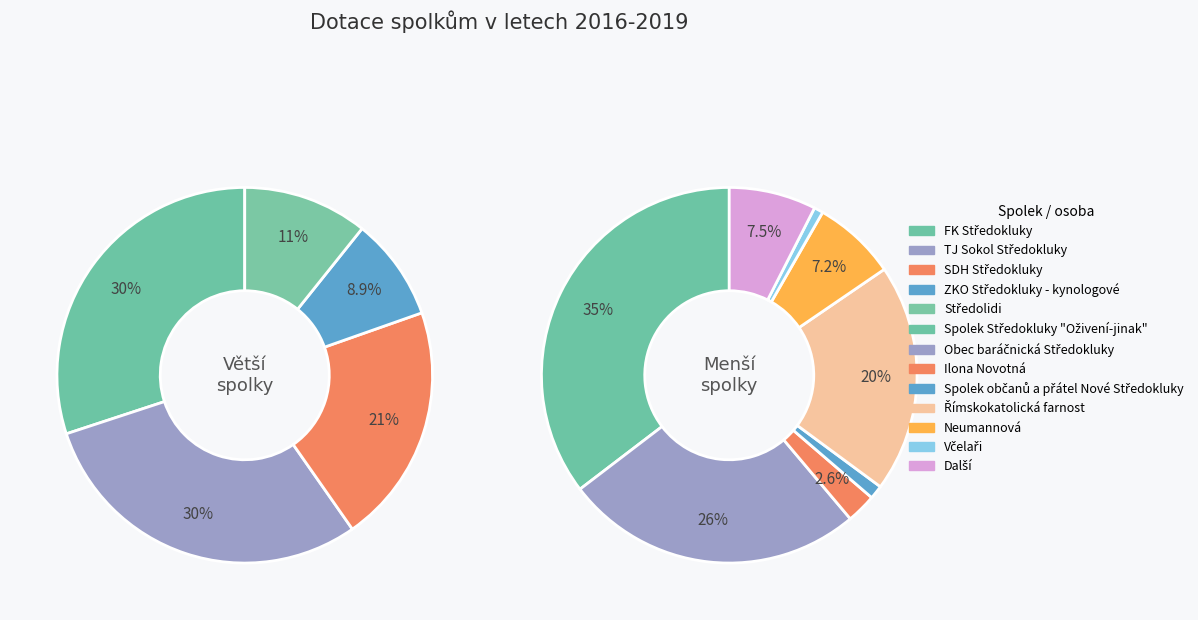

Does Římskokatolická farnost account for over 50% of the chart?

No